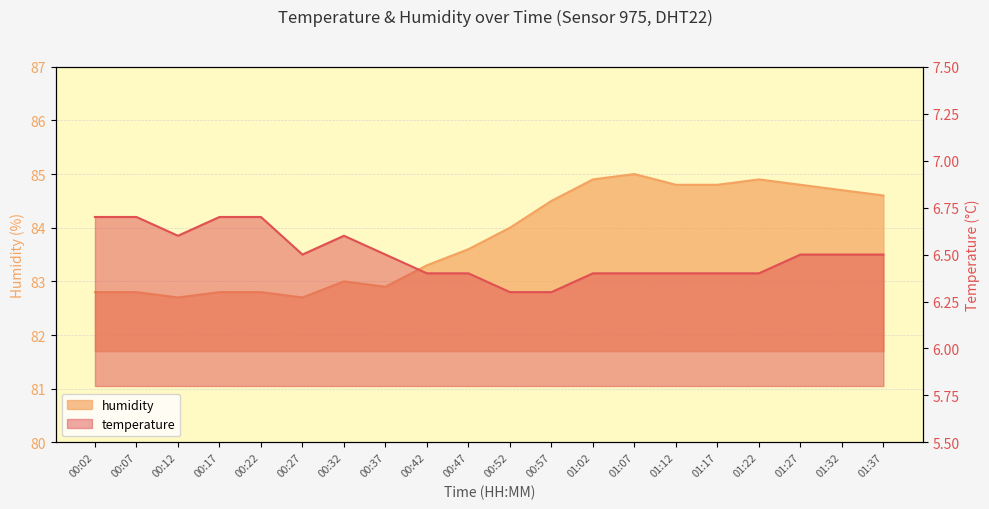

Count the number of categories in the chart.

20